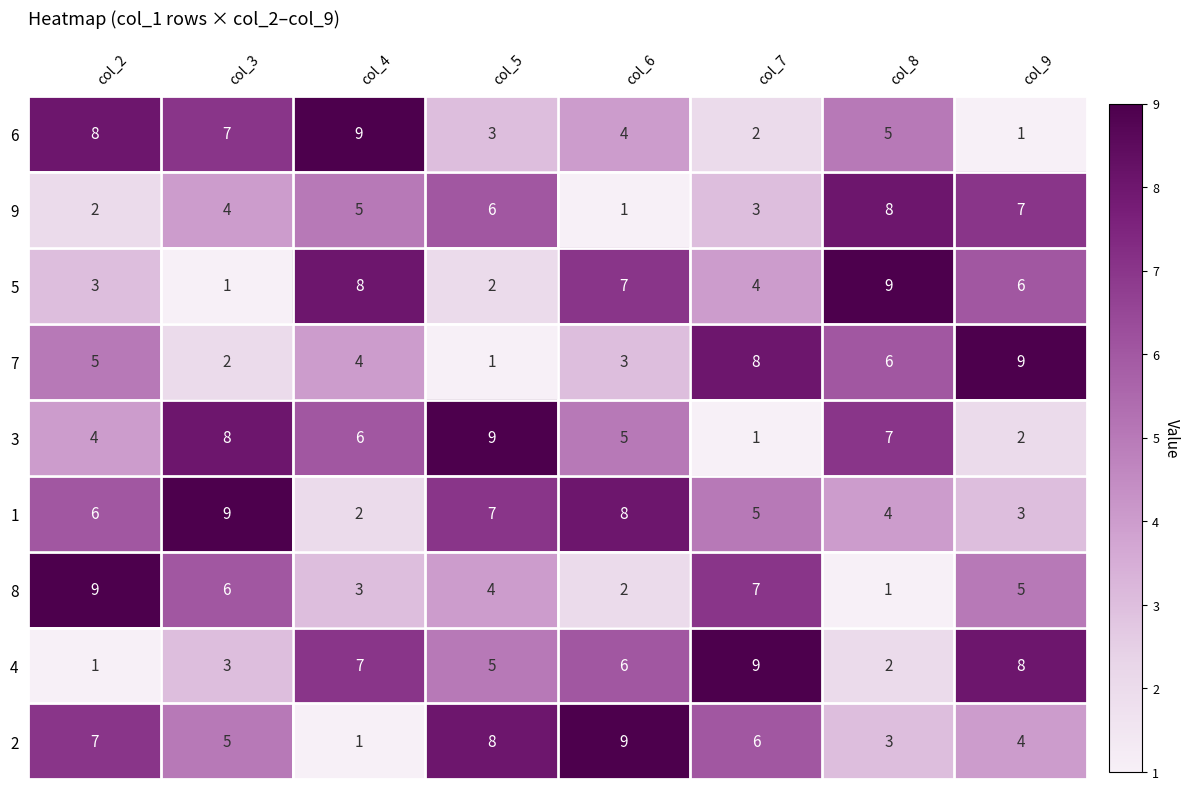

What is the average value of the 5 series?

5